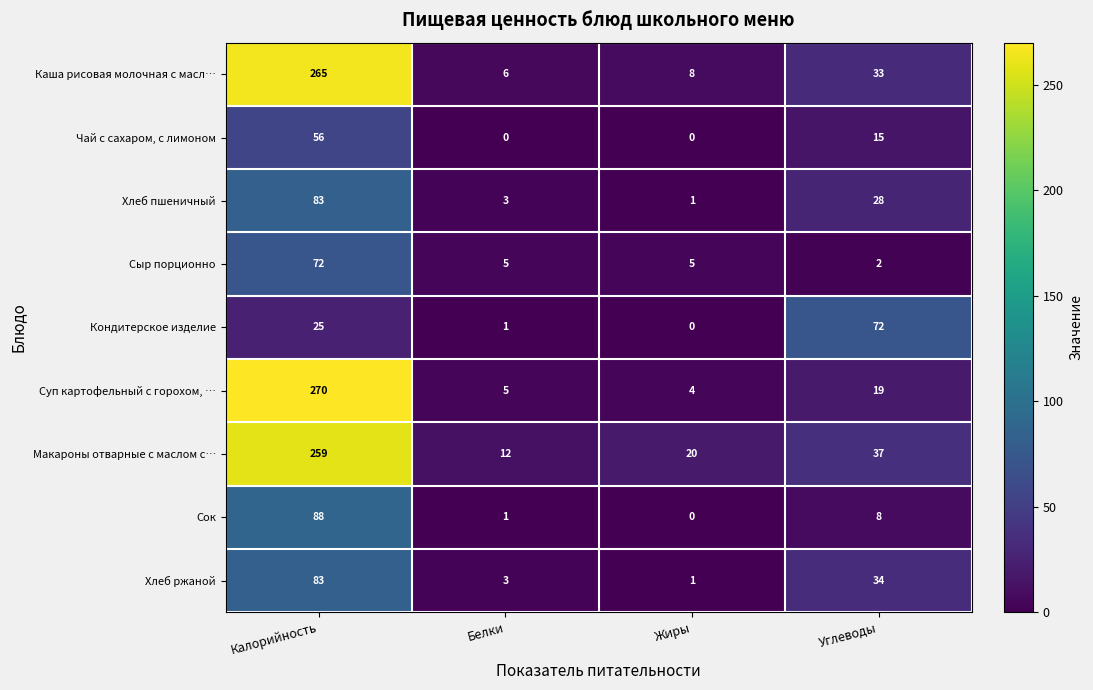

What is the sum of the Кондитерское изделие values at Калорийность and Углеводы?

97